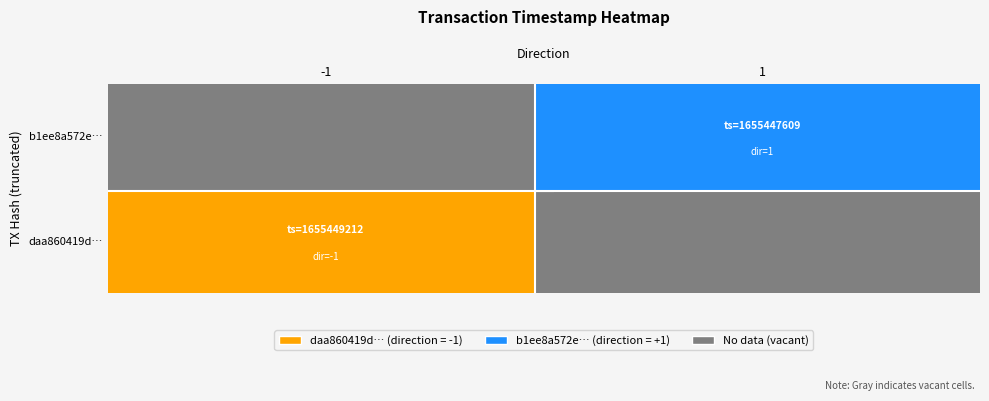

Between direction and time_stamp, which is larger?

time_stamp